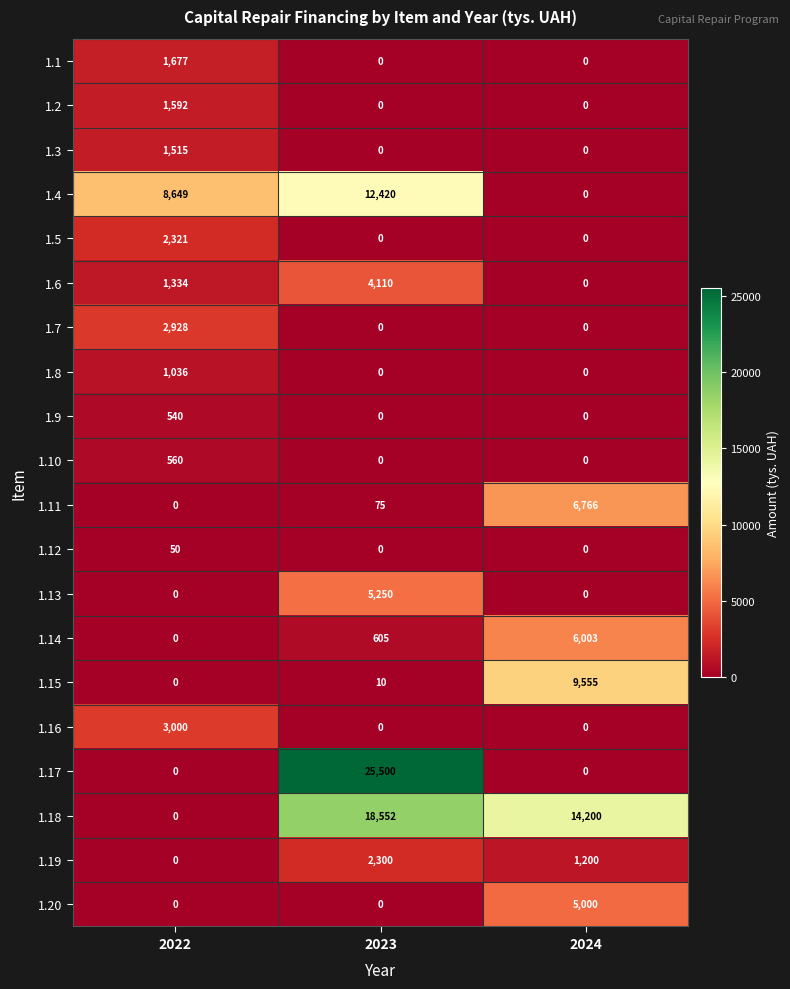

What is the greatest value displayed?

25500